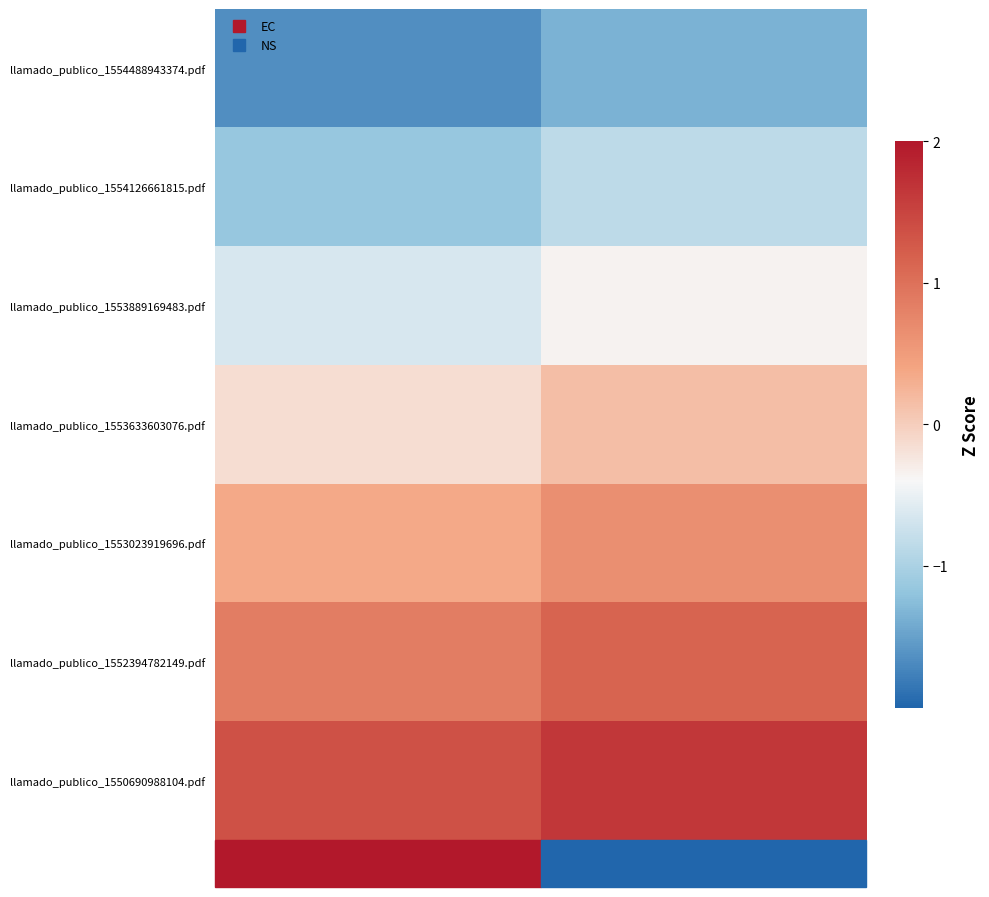

What is the spread (max minus min) of values at EC?

3.0